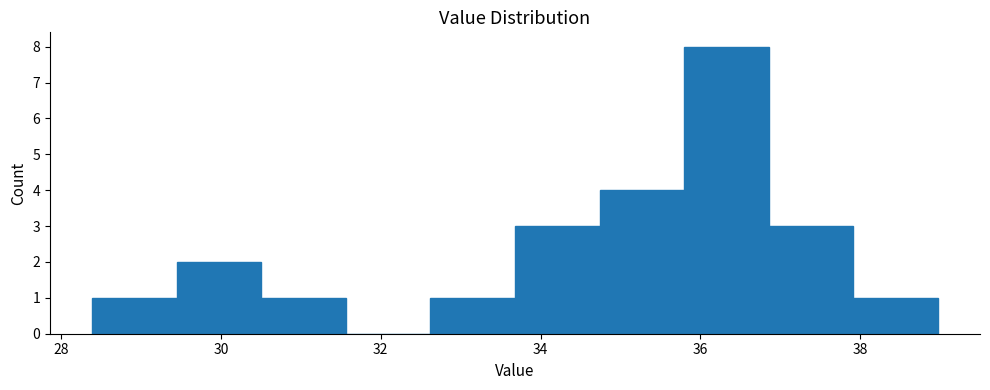

What is the height of the bar covering 29.4 to 30.6 on the x-axis? Neither the bar edges nor the heights are printed on the chart, so give them approximately, as read against the axes.

2